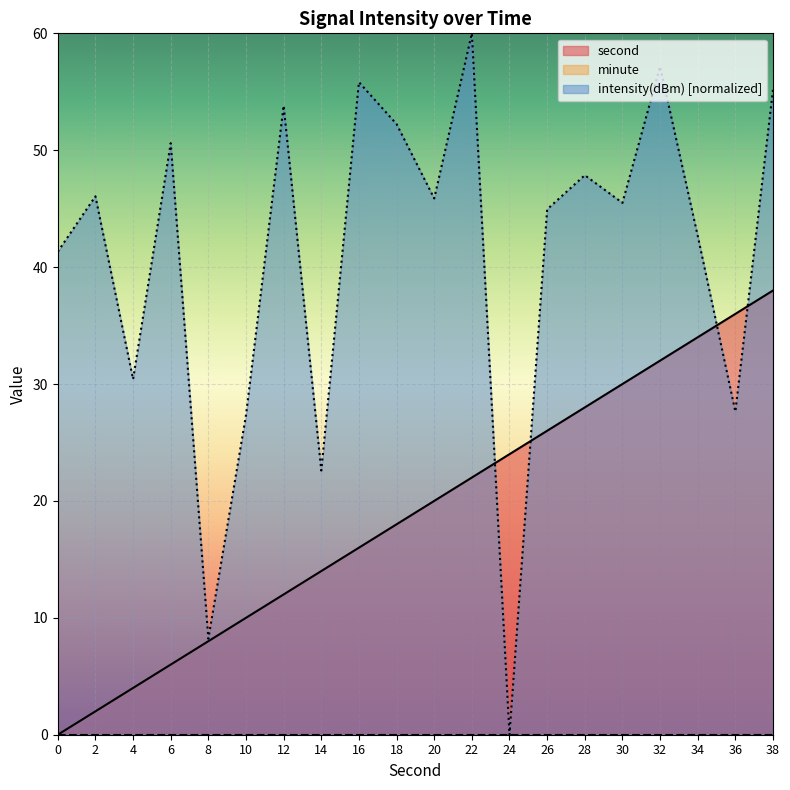

How many intersections are there between intensity(dBm) and second?

4